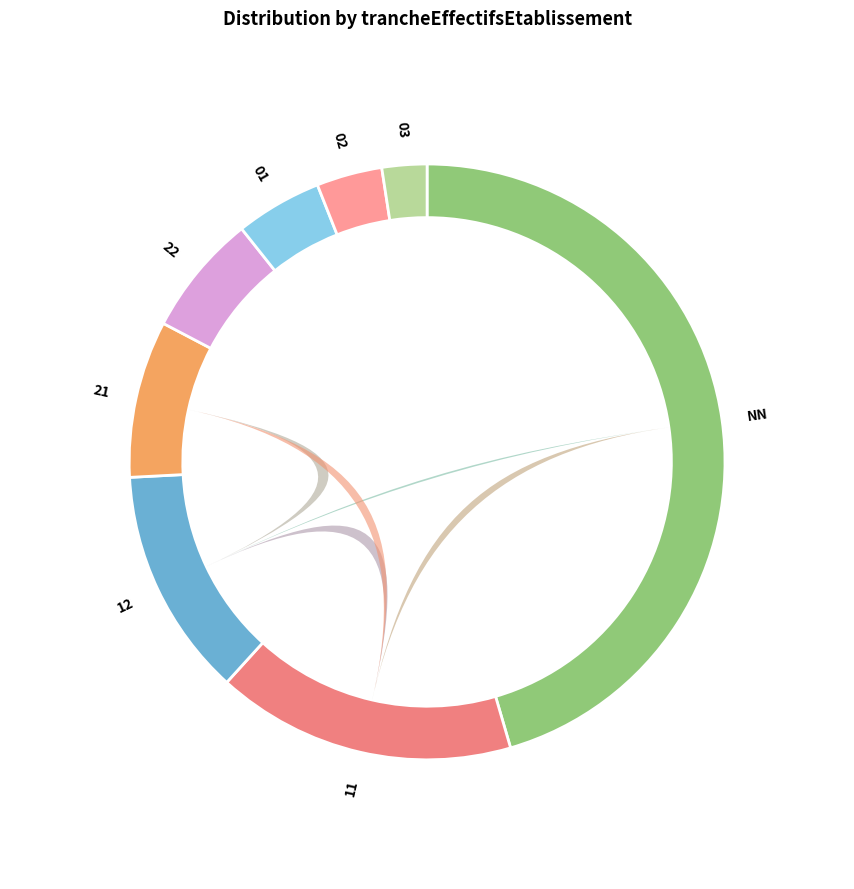

What percentage is the 12 slice, to the nearest percent?

12%